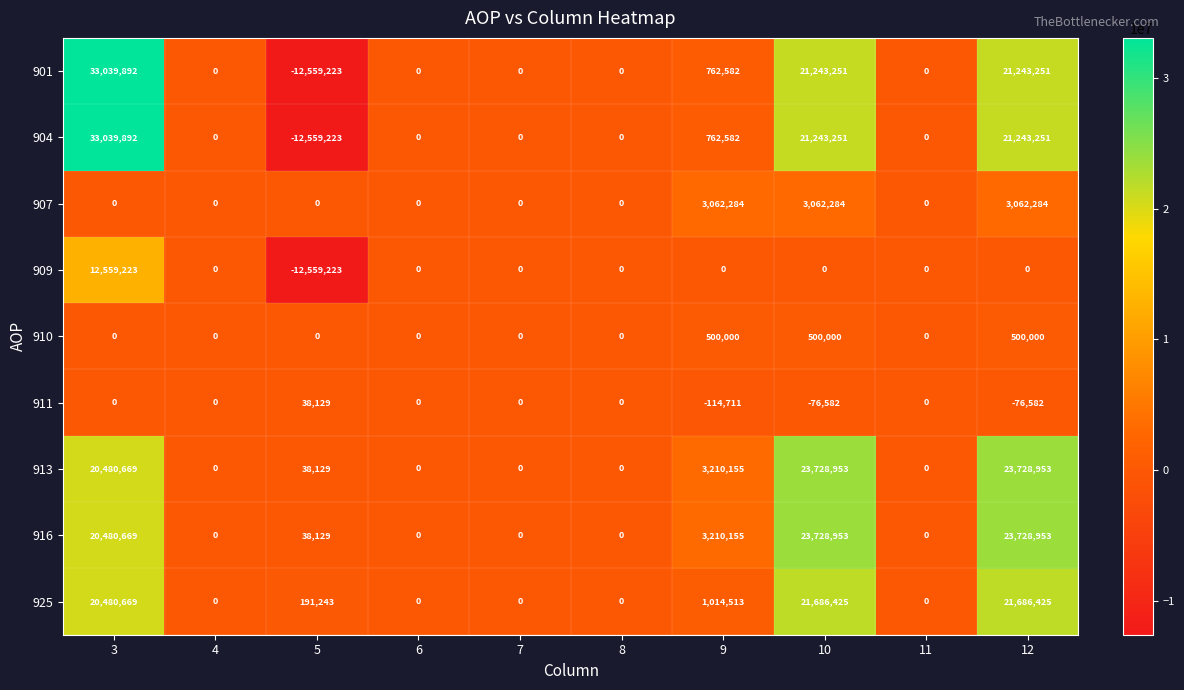

At how many categories does at least one series exceed 17685352?

3